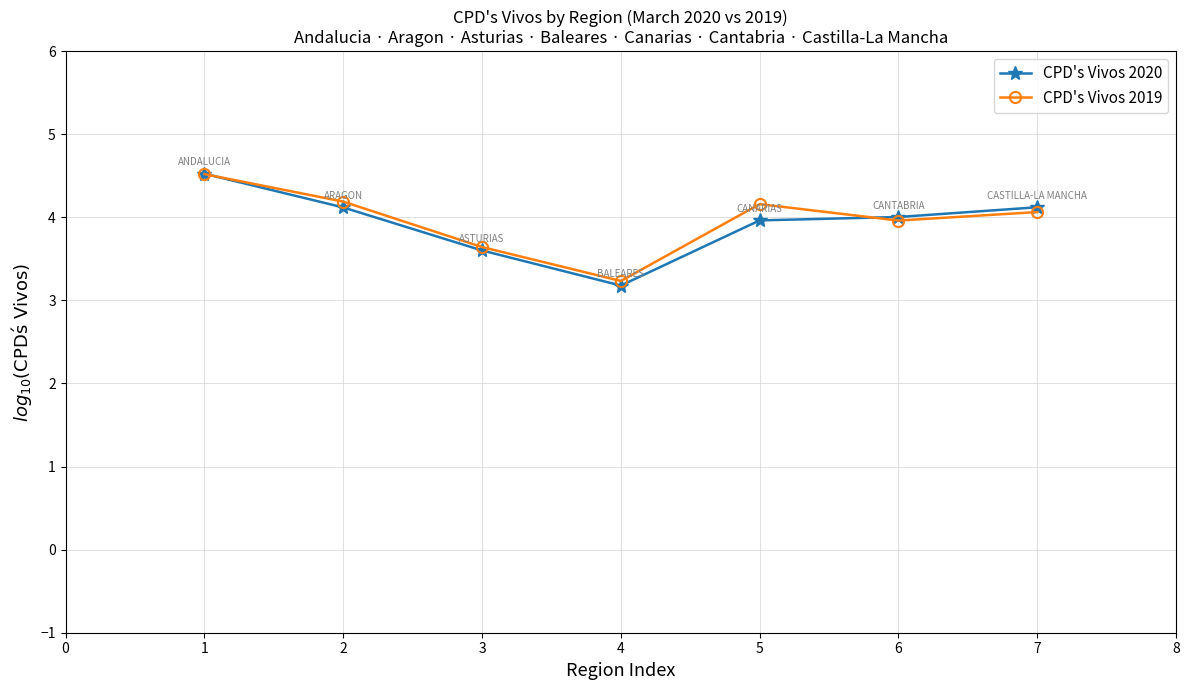

Which series changed the most between 4 and 6?

CPD's Vivos 2020